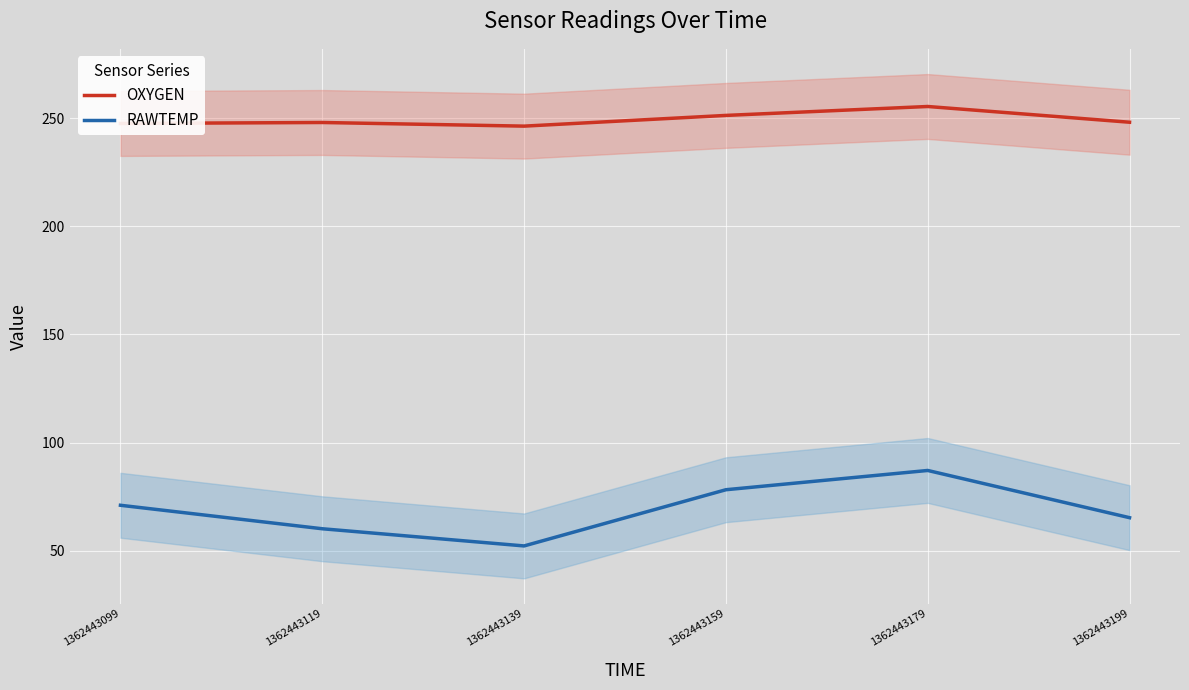

Which category has the lowest value in the OXYGEN series?

1362443139